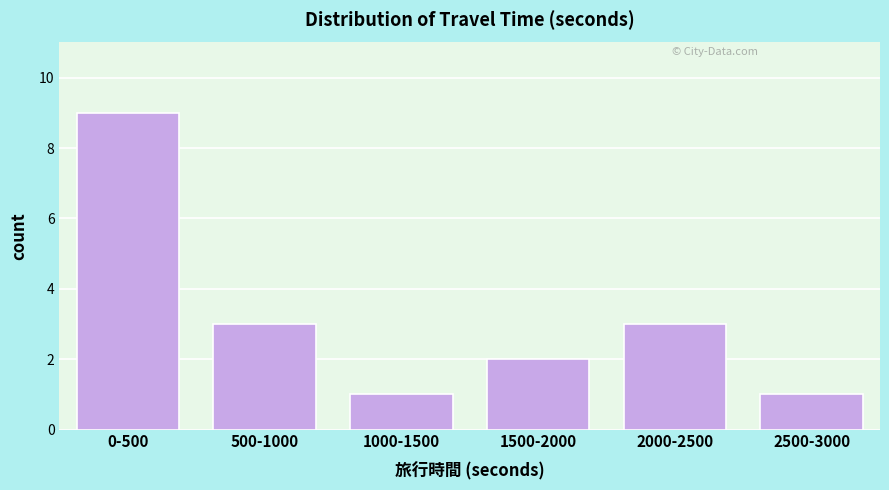

Reading right to left, what are all the values shown in this chart?

2500-3000=1	2000-2500=3	1500-2000=2	1000-1500=1	500-1000=3	0-500=9